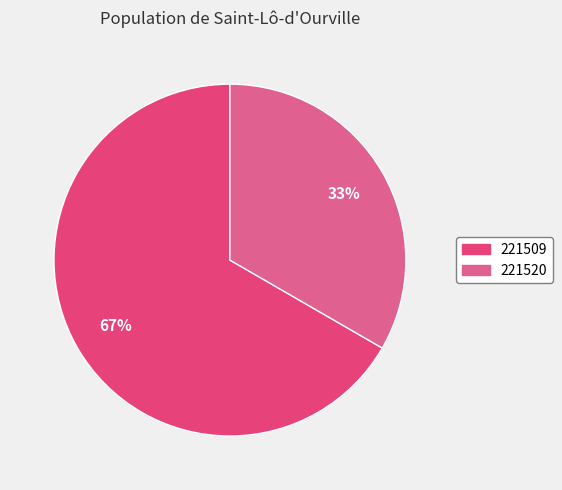

Between 221520 and 221509, which is larger?

221509